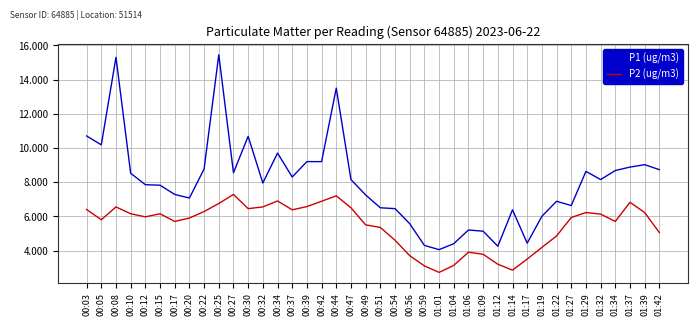

How many categories are shown in the chart?

40